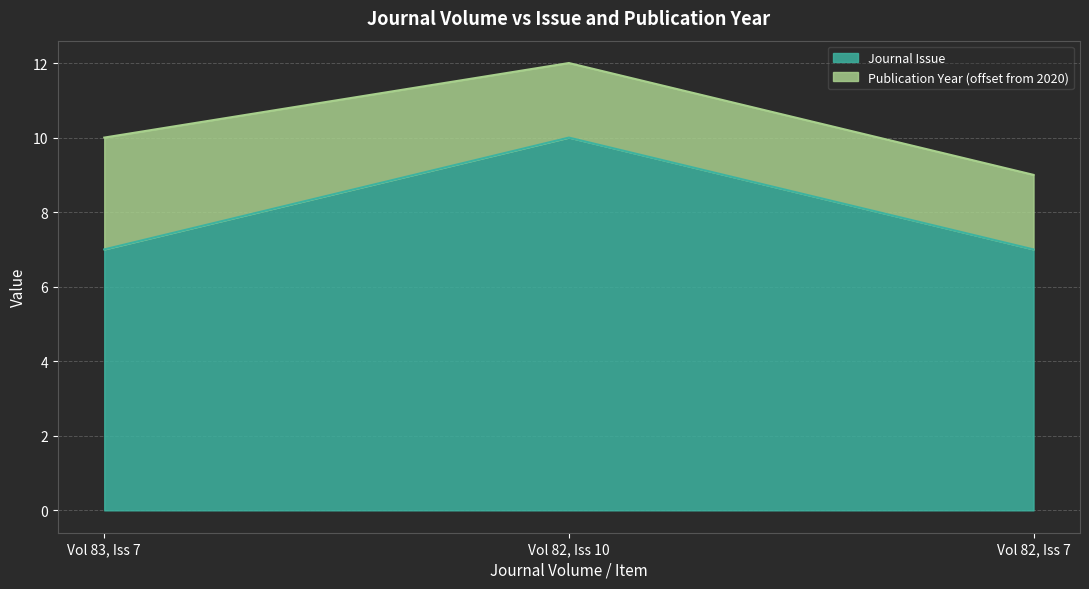

Is it true that Journal Issue equals 13 at Vol 82, Iss 10?

False